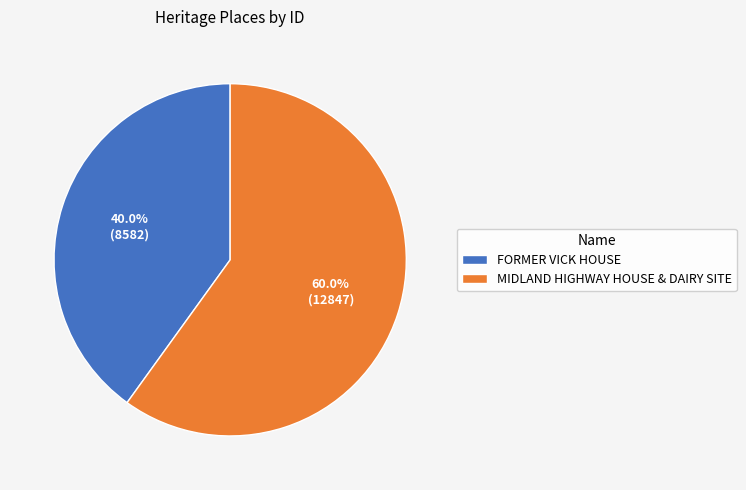

Which has a higher value, MIDLAND HIGHWAY HOUSE & DAIRY SITE or FORMER VICK HOUSE?

MIDLAND HIGHWAY HOUSE & DAIRY SITE